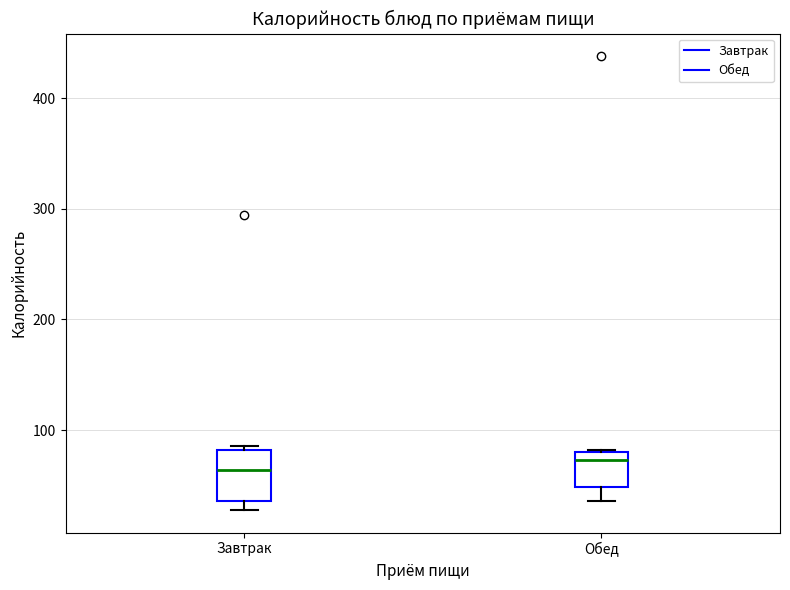

Reading left to right, read every box against the y-axis: the position of its median line, the range the box covers, and the ends of its whiskers. The values are not printed on the chart, so give them approximately, as read against the axis.

Завтрак: median 60, box 40 to 80, whiskers 30 to 90
Обед: median 70, box 50 to 80, whiskers 40 to 80